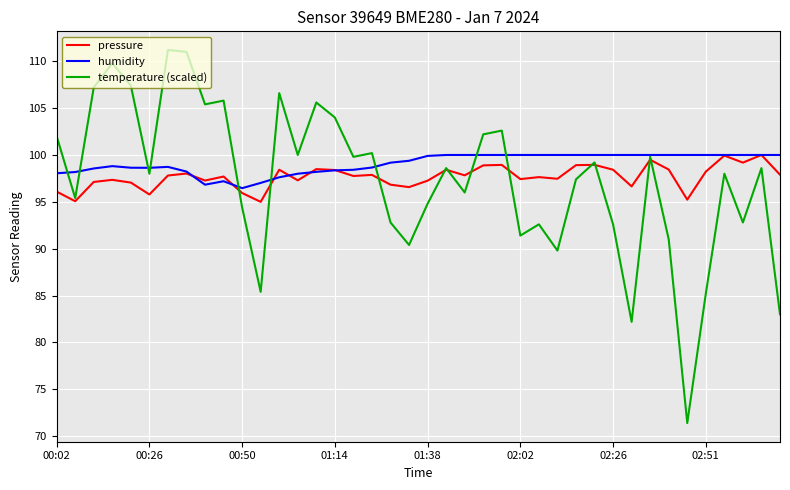

What are all the series names shown in the legend?

pressure, humidity, temperature (scaled)